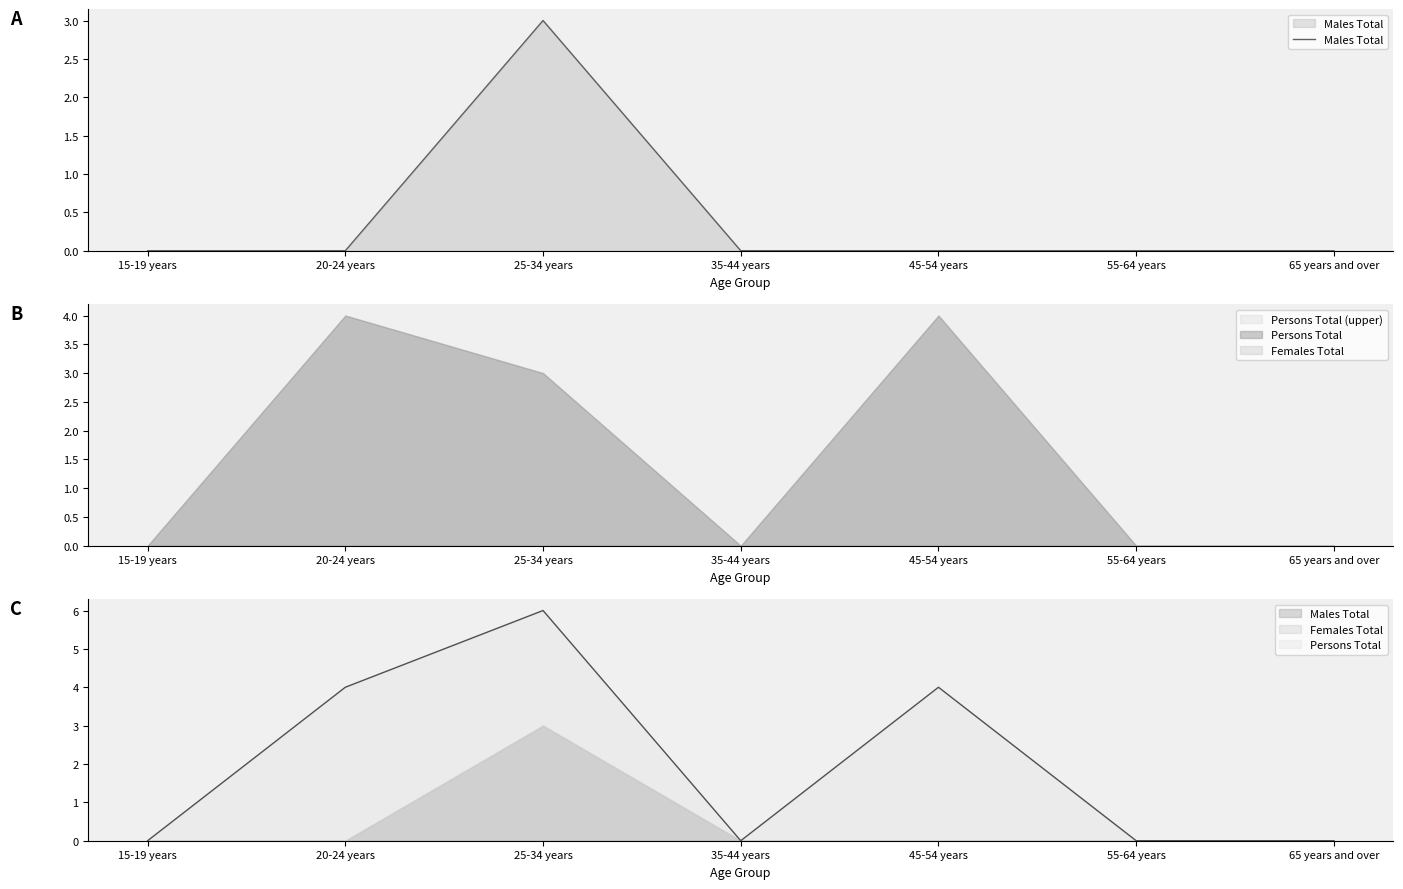

Is it true that the value at 65 years and over is 2?

False